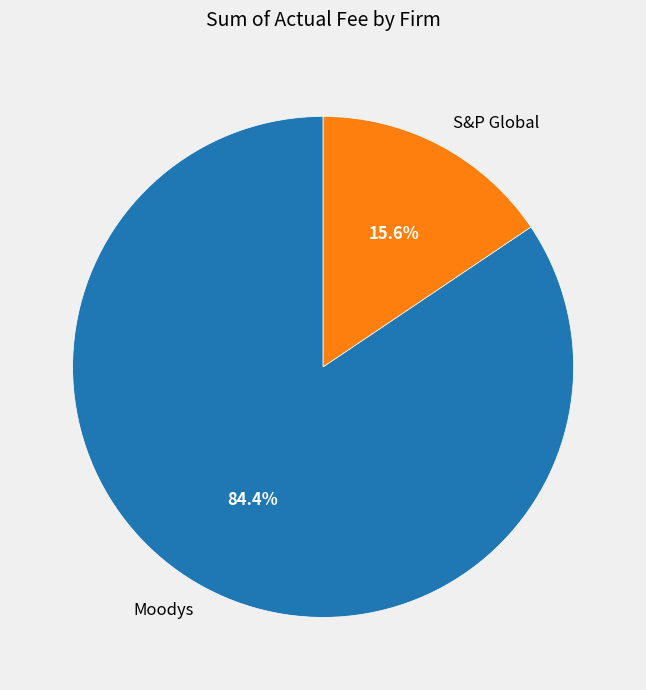

What is the ratio of the value at Moodys to the value at S&P Global?

5.4